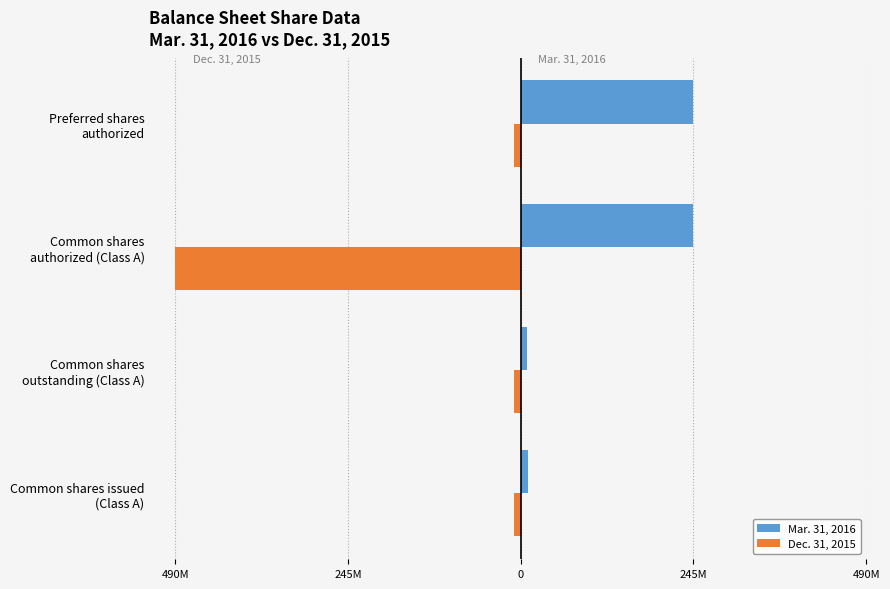

Reading right to left, what are all the values shown in this chart?

Mar. 31, 2016: 245000000	245000000	9292168	10365849
Dec. 31, 2015: -10000000	-490000000	-10000000	-9292168